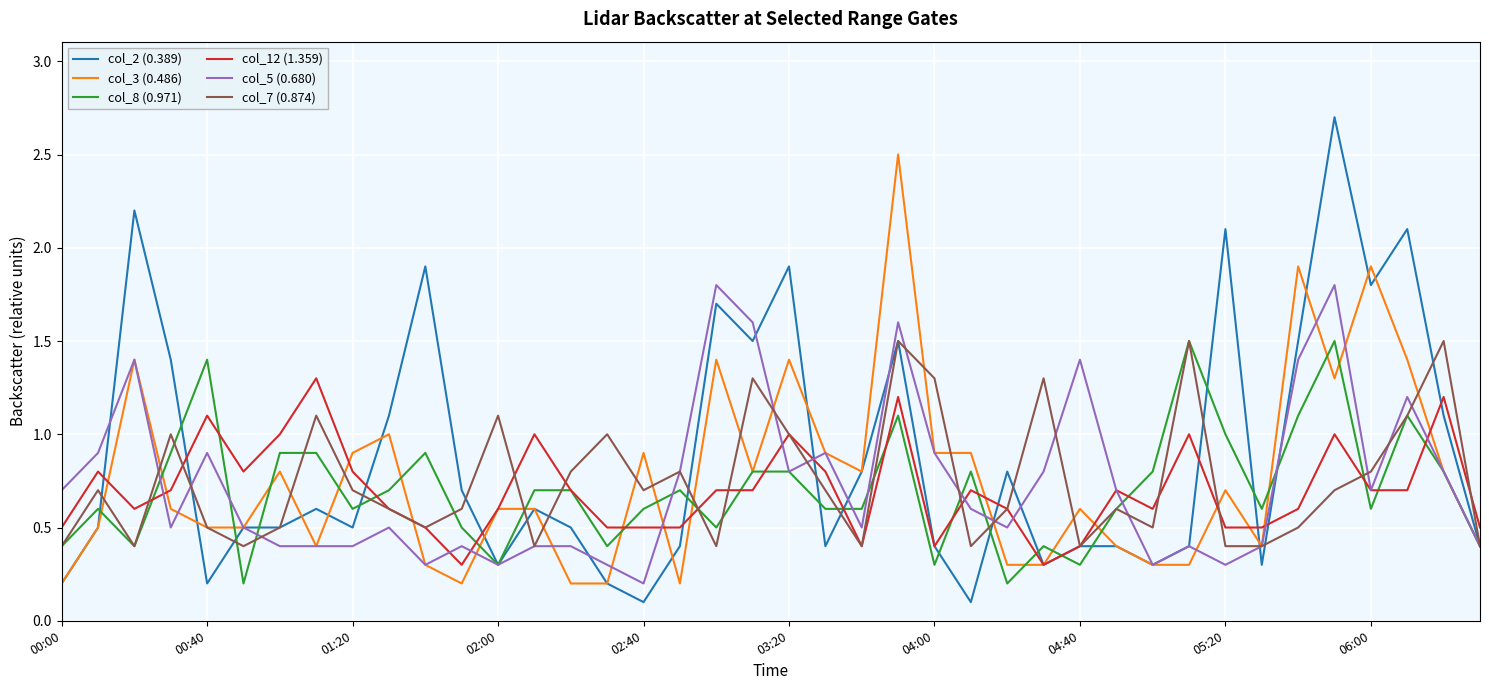

Does the chart have visible grid lines?

Yes